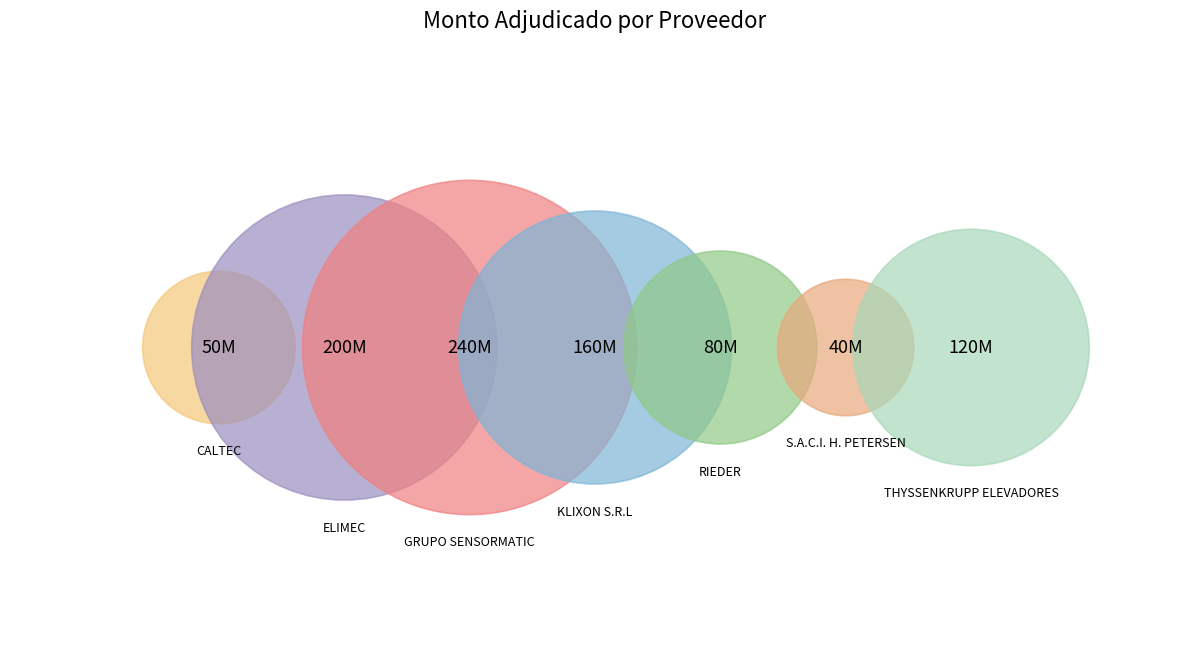

Rank the categories by value from highest to lowest.

GRUPO SENSORMATIC S.A., ELIMEC SRL, KLIXON S.R.L, THYSSENKRUPP ELEVADORES SRL, RIEDER Y CIA. SACI, CALTEC S.R.L., S.A.C.I. H. PETERSEN